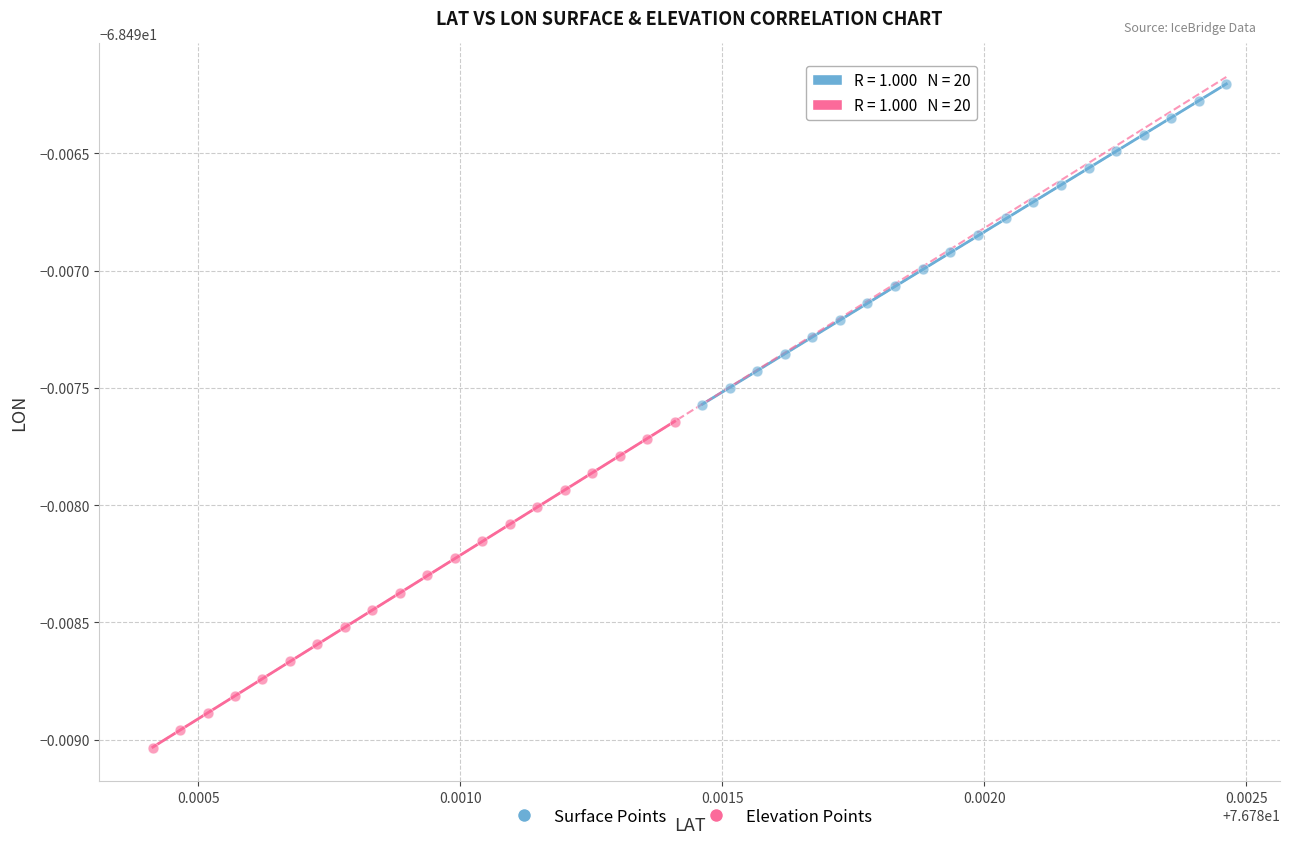

What are all the series names shown in the legend?

Surface Points, Elevation Points